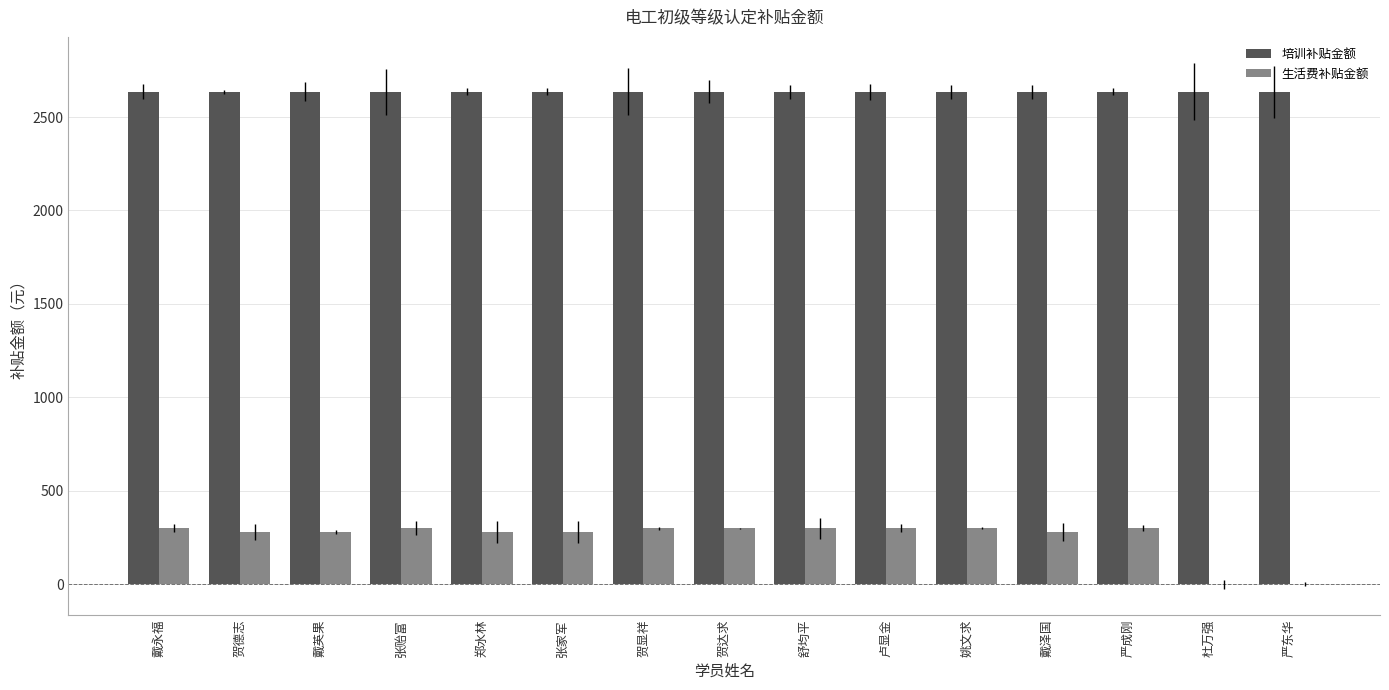

What value does the 生活费补贴金额 series have at 贺达求?

300